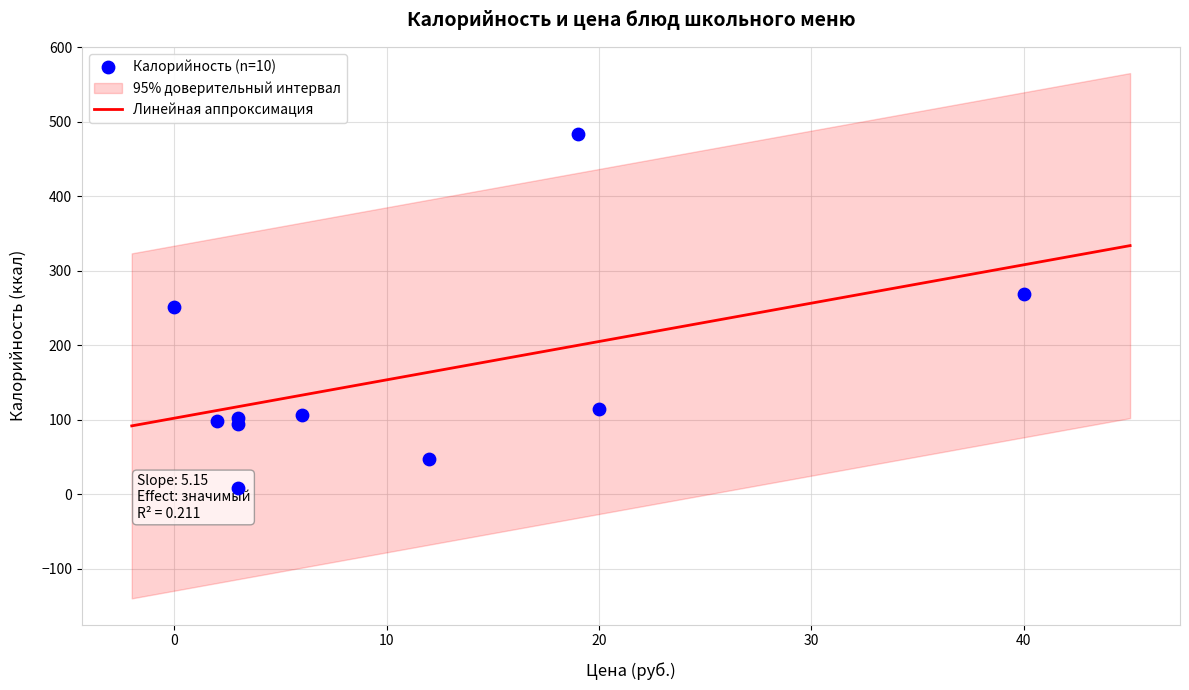

What is the maximum value for Линейная аппроксимация?

333.8